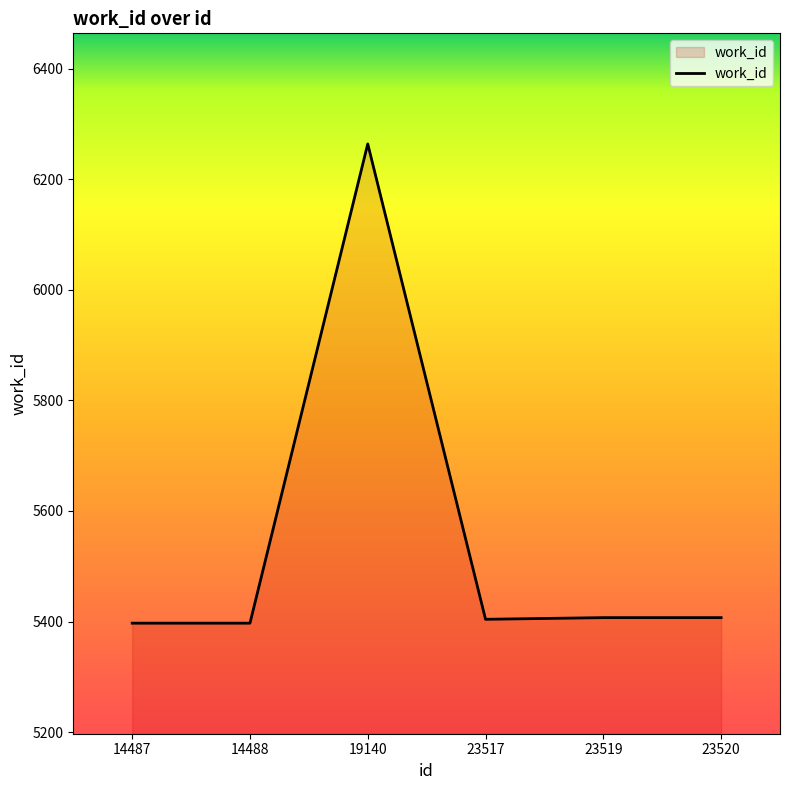

What is the difference between the values at 19140 and 23519?

857